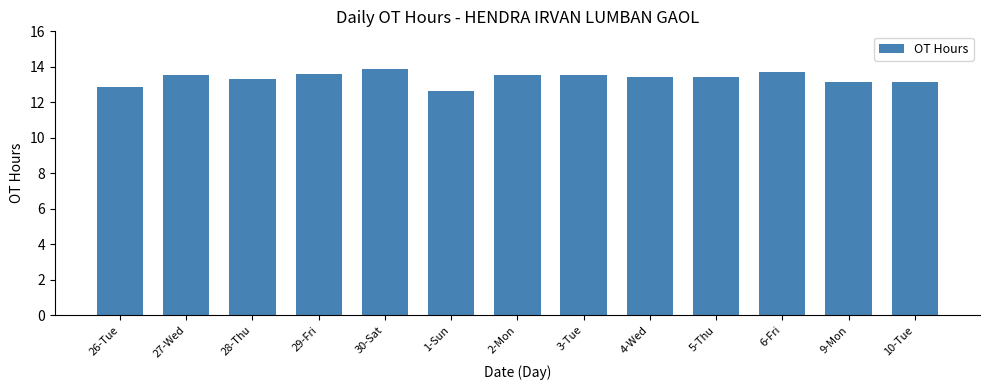

What value does the data have at 27-Wed?

13.5